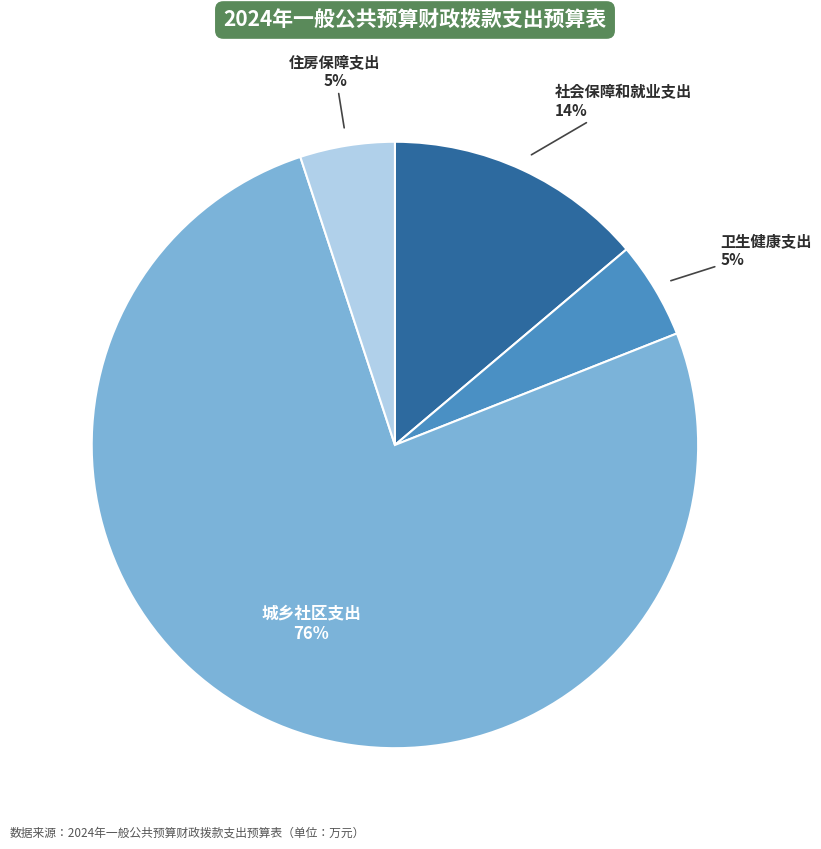

How many segments does this pie chart have?

4